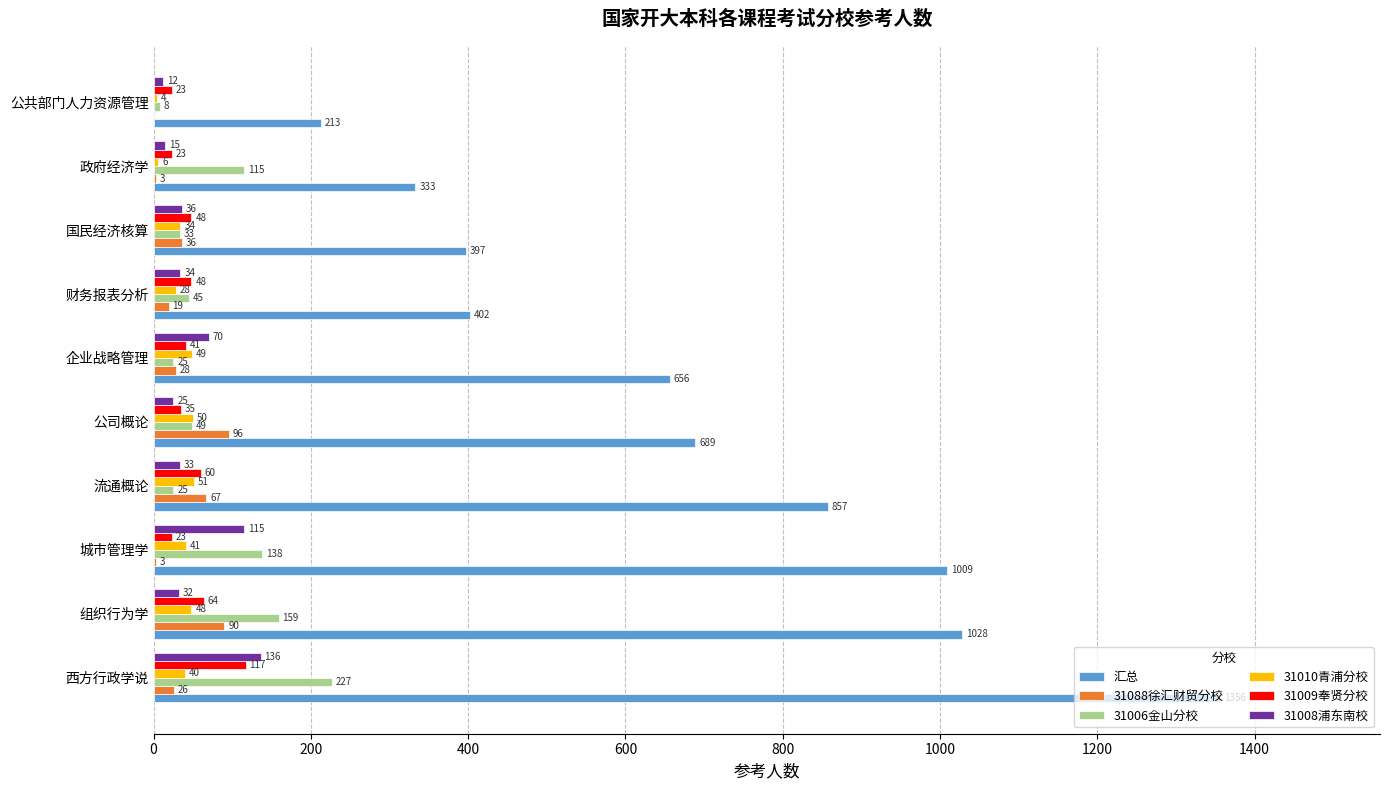

Where is 31088徐汇财贸分校 nearest to the value 48?

国民经济核算